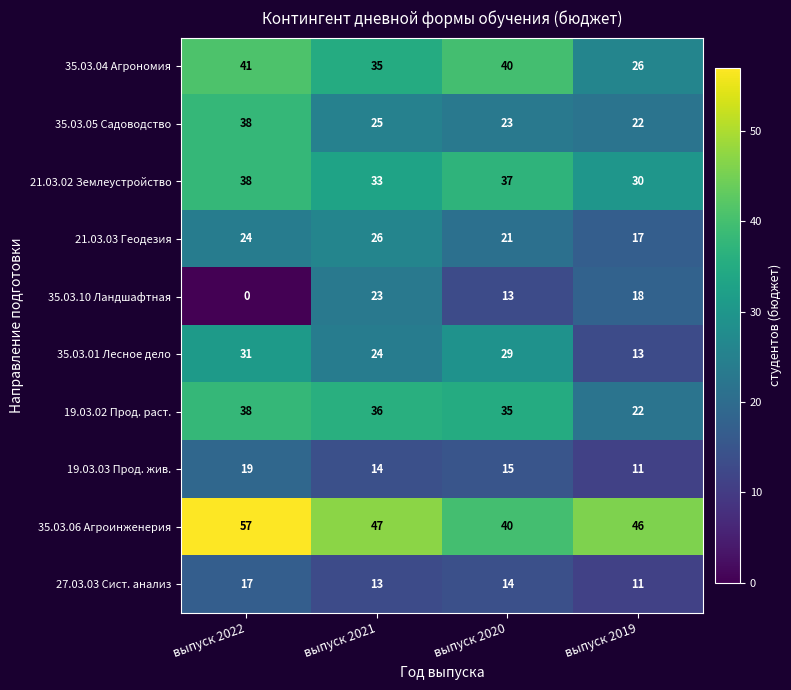

Which series changed the most between выпуск 2022 and выпуск 2021?

35.03.10 Ландшафтная